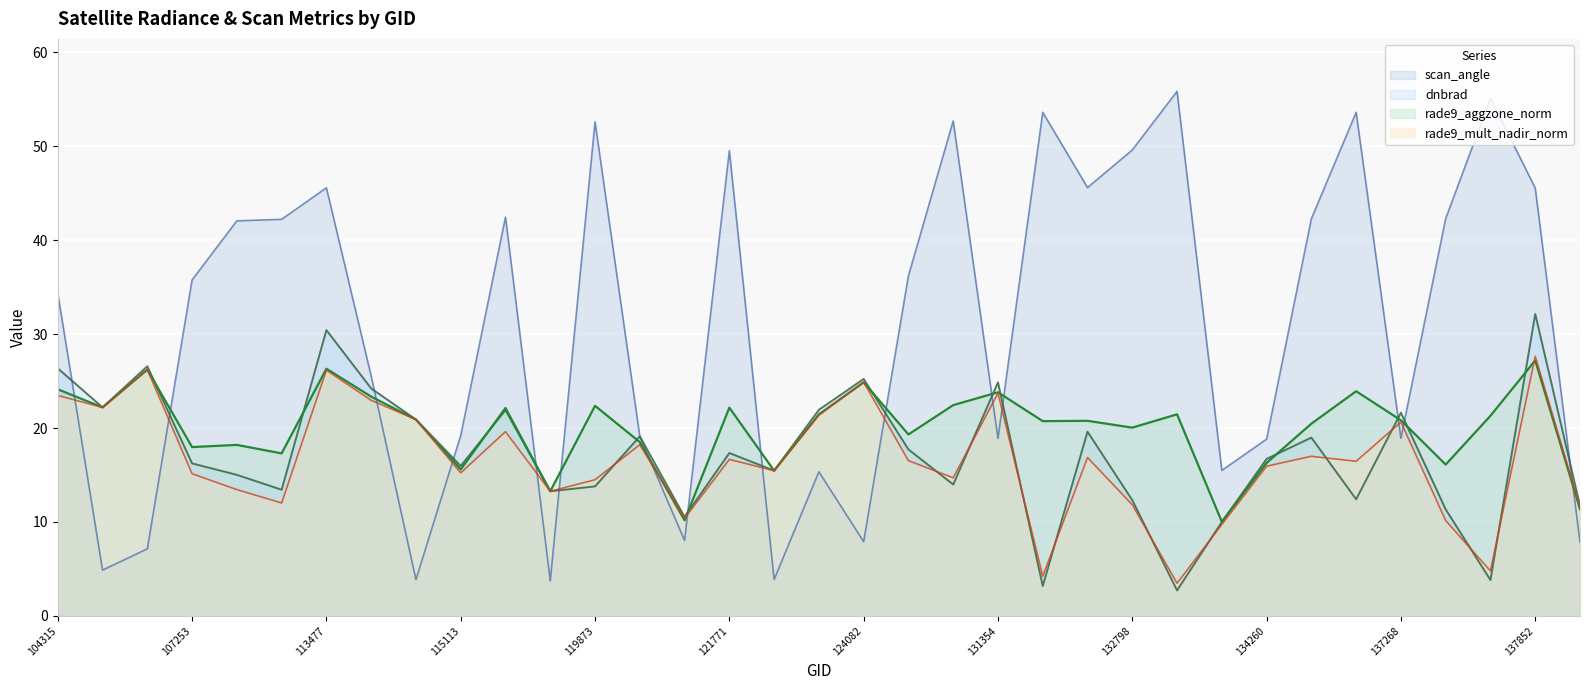

What are all the series names shown in the legend?

scan_angle, dnbrad, rade9_aggzone_norm, rade9_mult_nadir_norm